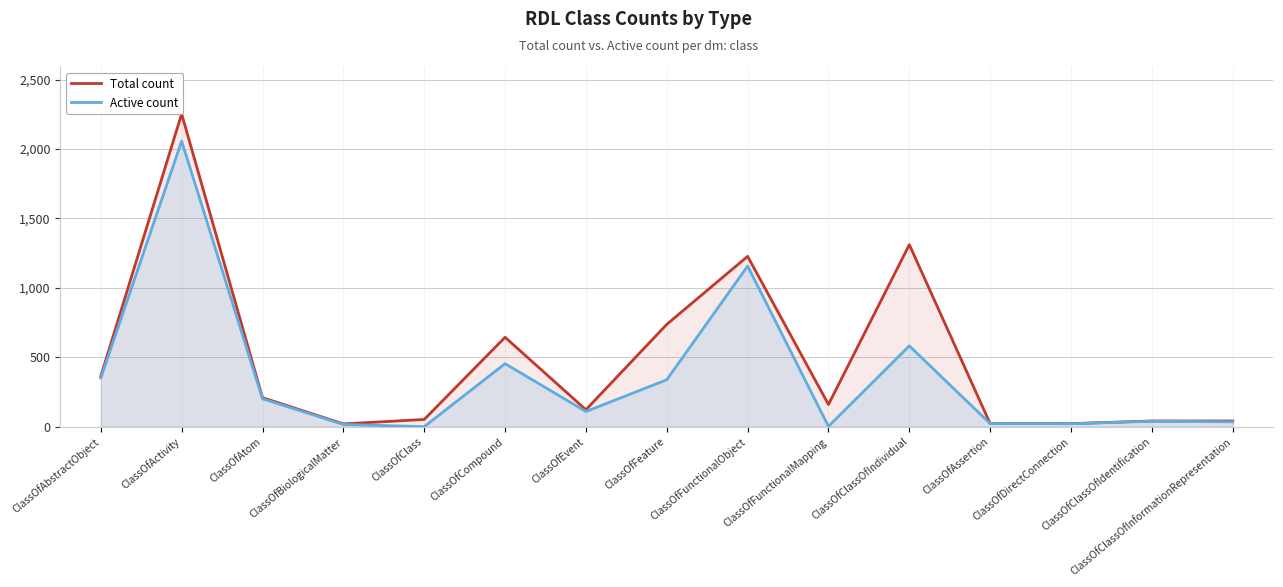

Which series has the largest total across all categories?

Total count